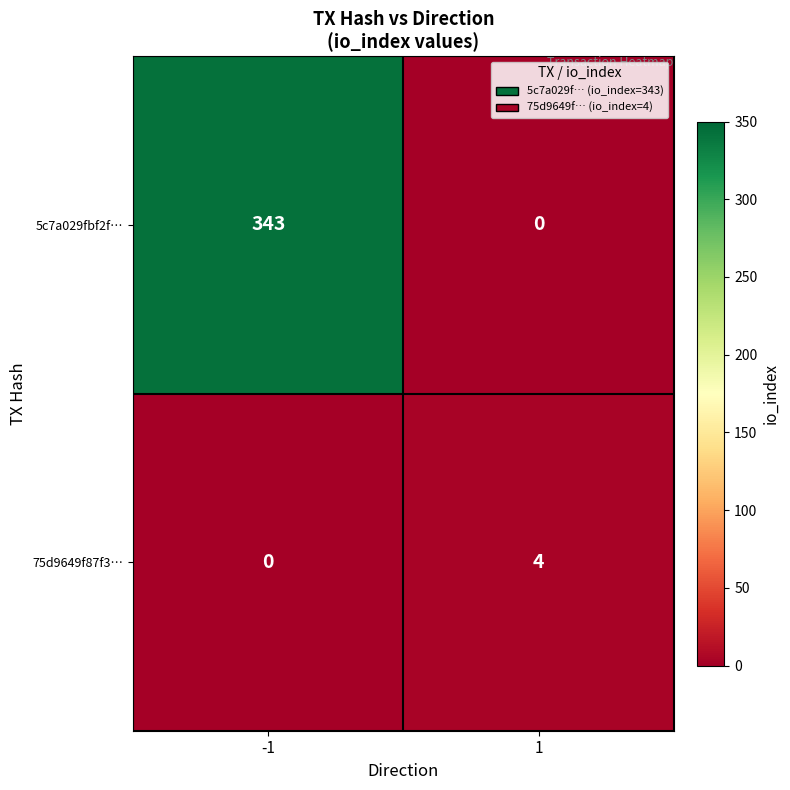

Read the 75d9649f87f3… value at 1.

4